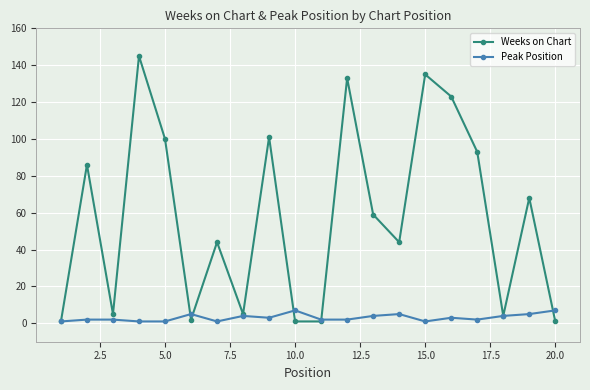

List the series in order of their peak value, highest first.

Weeks on Chart, Peak Position